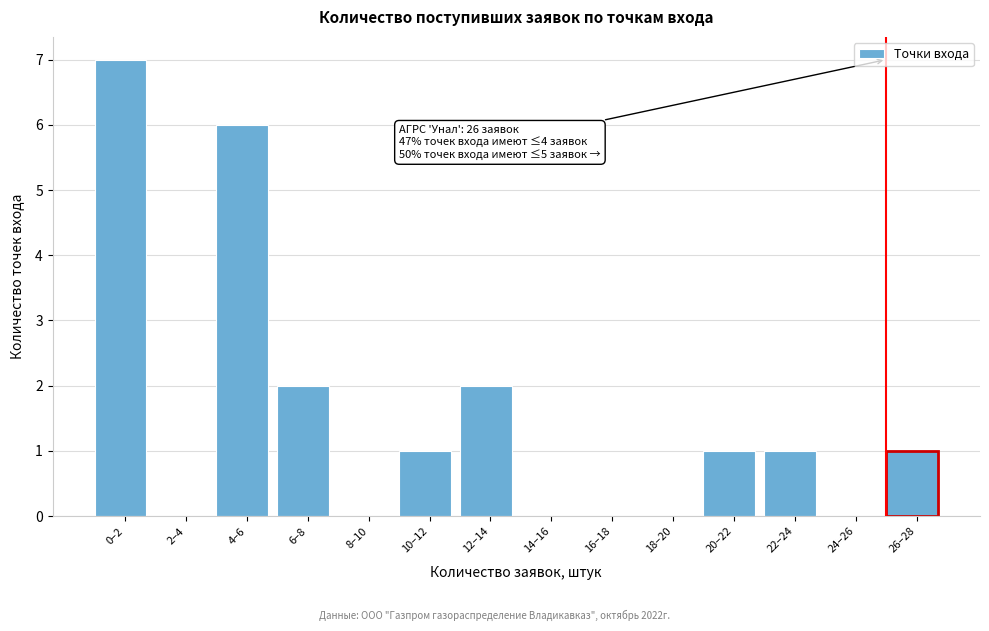

Reading right to left, transcribe all the data shown in this chart.

26–28=1	24–26=0	22–24=1	20–22=1	18–20=0	16–18=0	14–16=0	12–14=2	10–12=1	8–10=0	6–8=2	4–6=6	2–4=0	0–2=7